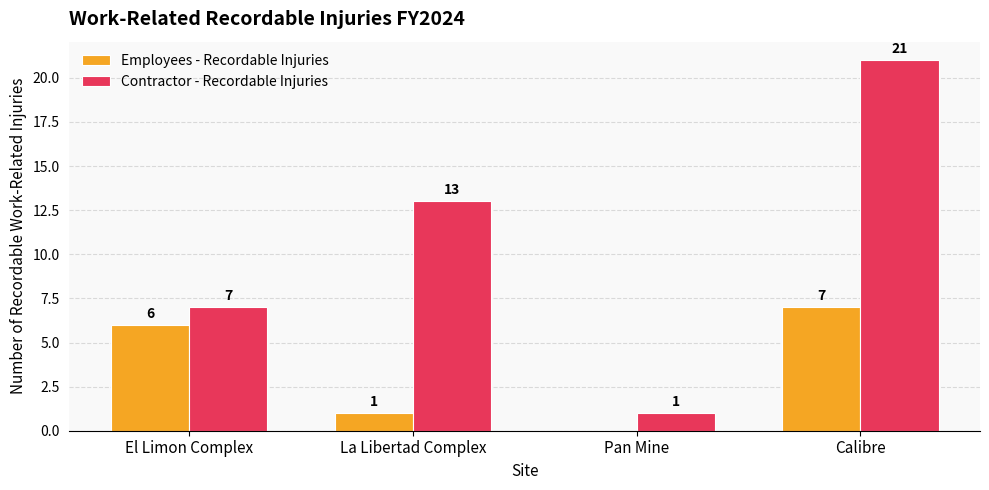

How many Contractor - Recordable Injuries values are between 7 and 21?

3